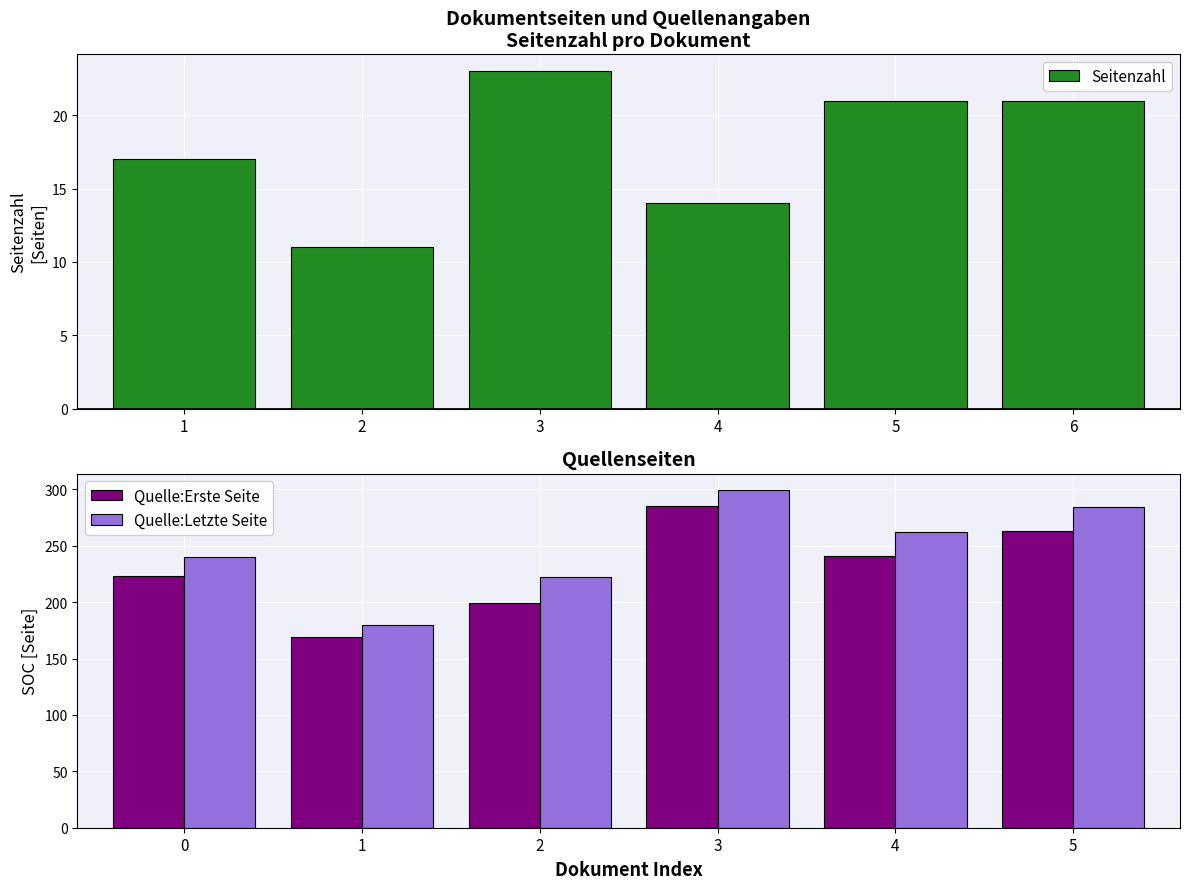

How many distinct data groups are displayed?

3